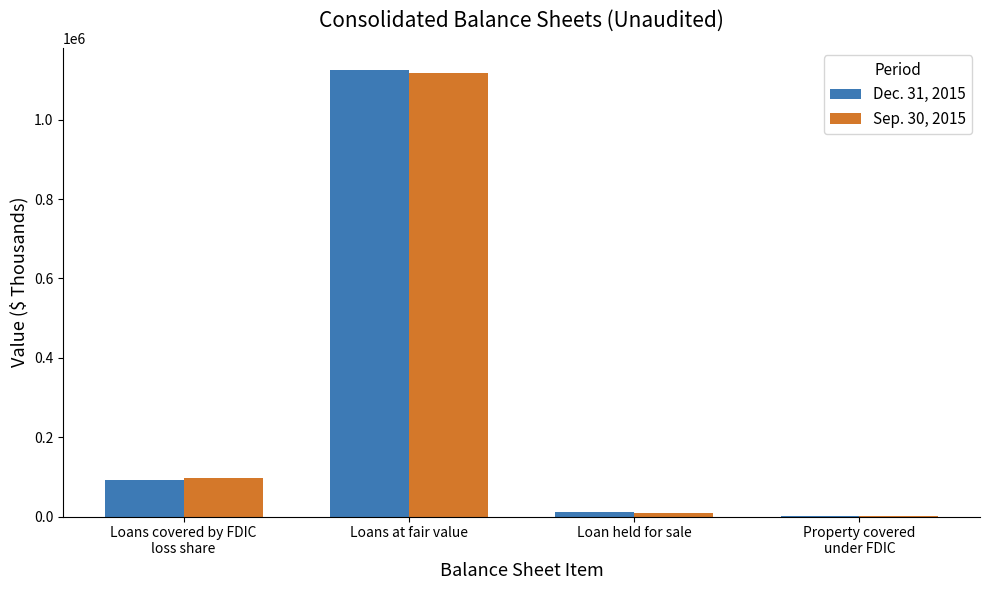

What are all the series names shown in the legend?

Dec. 31, 2015, Sep. 30, 2015